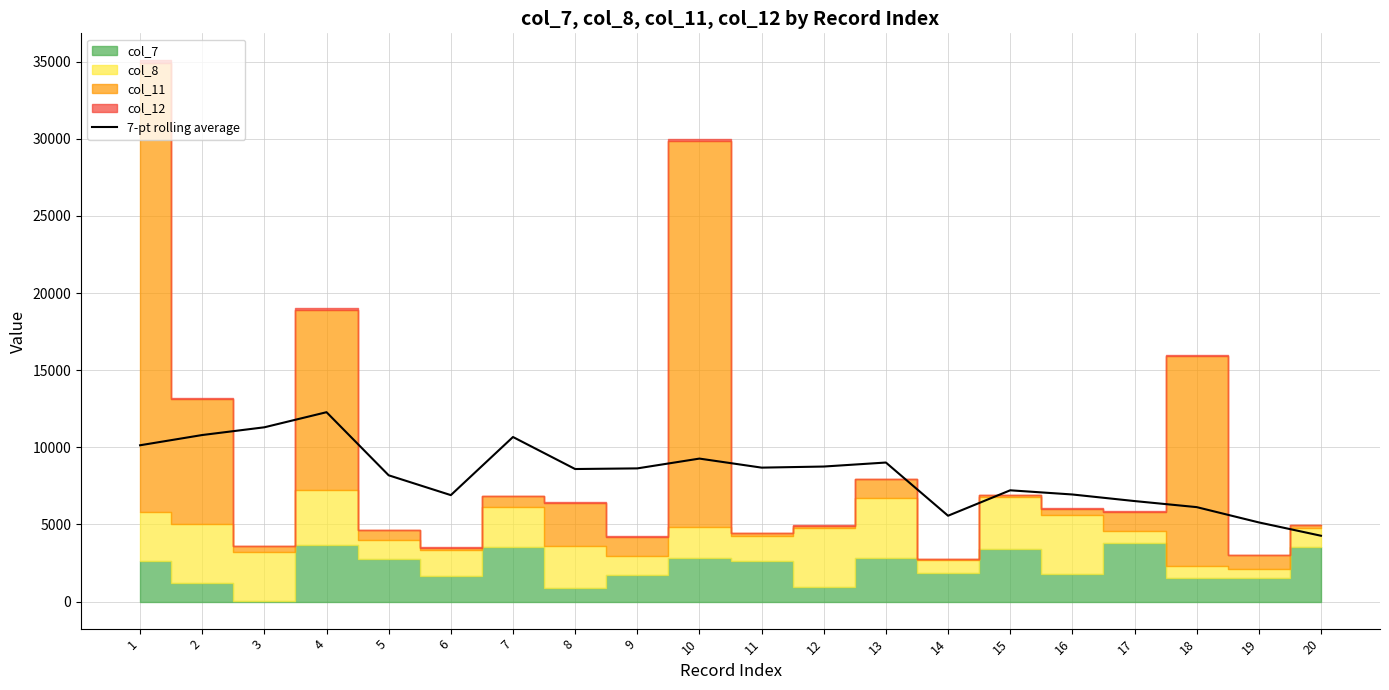

What is the difference between the maximum and second lowest values?

7144.8